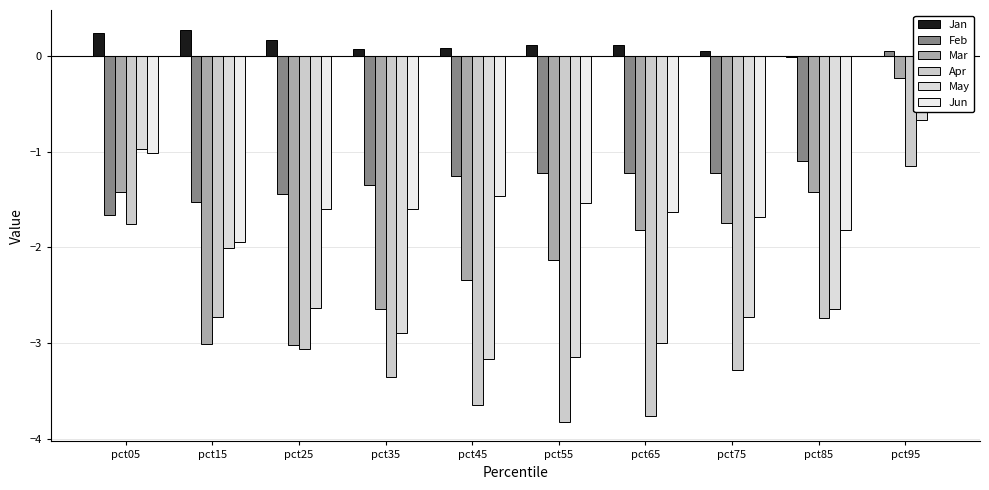

Reading left to right, what are all the values shown in this chart?

Jan: pct05=0.2	pct15=0.3	pct25=0.2	pct35=0.1	pct45=0.1	pct55=0.1	pct65=0.1	pct75=0.1	pct85=-0.0	pct95=0.0
Feb: pct05=-1.7	pct15=-1.5	pct25=-1.4	pct35=-1.3	pct45=-1.3	pct55=-1.2	pct65=-1.2	pct75=-1.2	pct85=-1.1	pct95=0.1
Mar: pct05=-1.4	pct15=-3.0	pct25=-3.0	pct35=-2.6	pct45=-2.3	pct55=-2.1	pct65=-1.8	pct75=-1.7	pct85=-1.4	pct95=-0.2
Apr: pct05=-1.8	pct15=-2.7	pct25=-3.1	pct35=-3.4	pct45=-3.6	pct55=-3.8	pct65=-3.8	pct75=-3.3	pct85=-2.7	pct95=-1.1
May: pct05=-1.0	pct15=-2.0	pct25=-2.6	pct35=-2.9	pct45=-3.2	pct55=-3.2	pct65=-3.0	pct75=-2.7	pct85=-2.6	pct95=-0.7
Jun: pct05=-1.0	pct15=-1.9	pct25=-1.6	pct35=-1.6	pct45=-1.5	pct55=-1.5	pct65=-1.6	pct75=-1.7	pct85=-1.8	pct95=-0.3